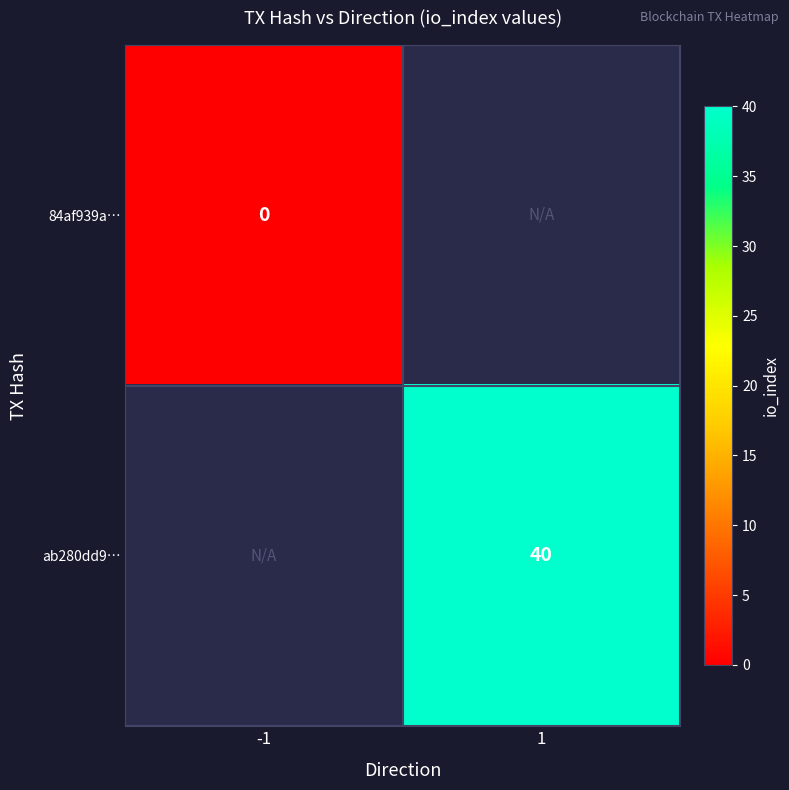

How many data points does each series have?

2